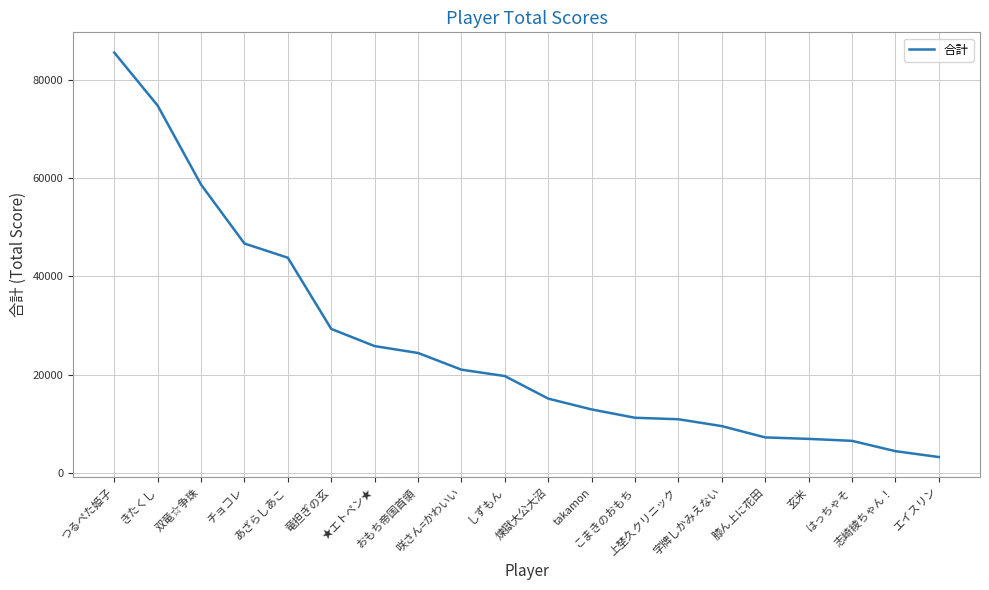

At which label does the data first exceed 19700?

つるぺた姫子